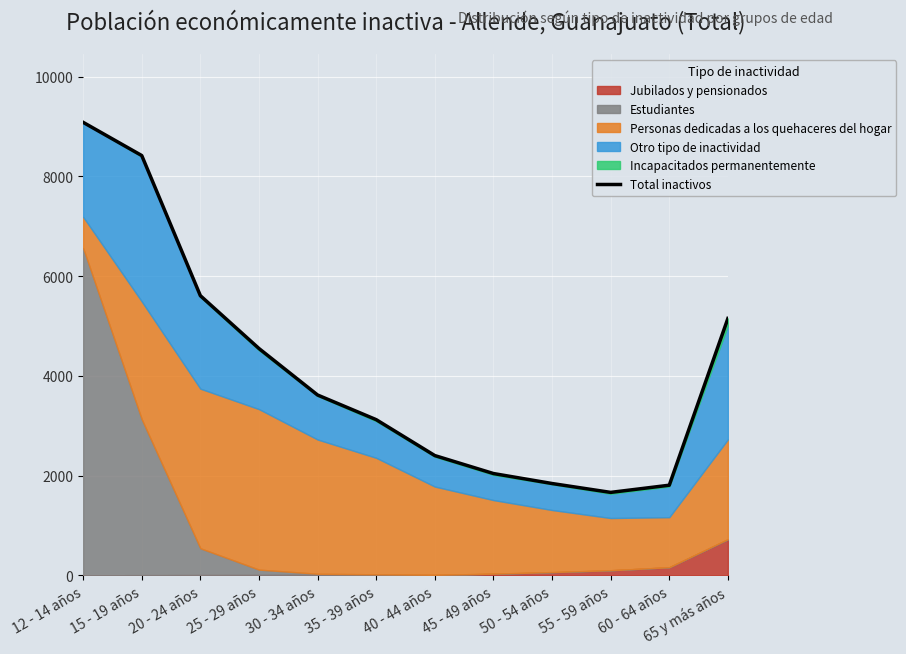

What is the maximum value shown in the chart?

9083